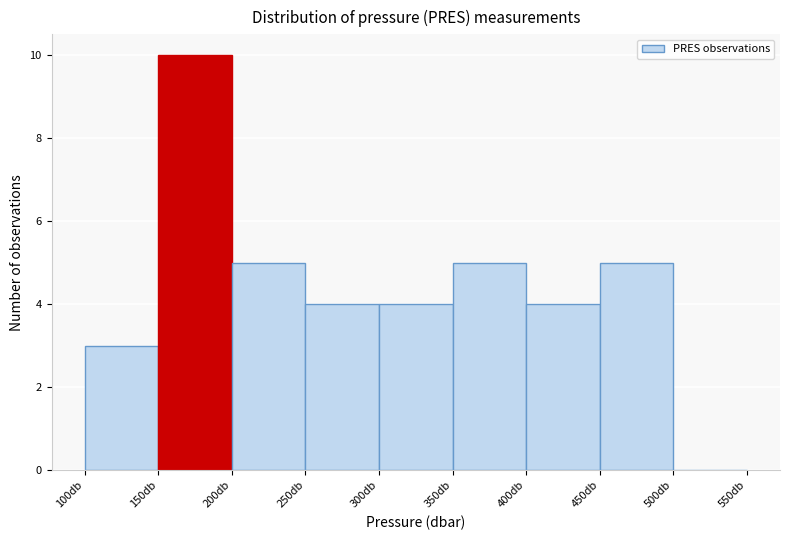

Reading left to right, list every bar in this chart as the range it spans on the x-axis followed by its height. The values are not printed on the chart, so give them approximately, as read against the axis.

100 to 150: 3
150 to 200: 10
200 to 250: 5
250 to 300: 4
300 to 350: 4
350 to 400: 5
400 to 450: 4
450 to 500: 5
500 to 550: 0